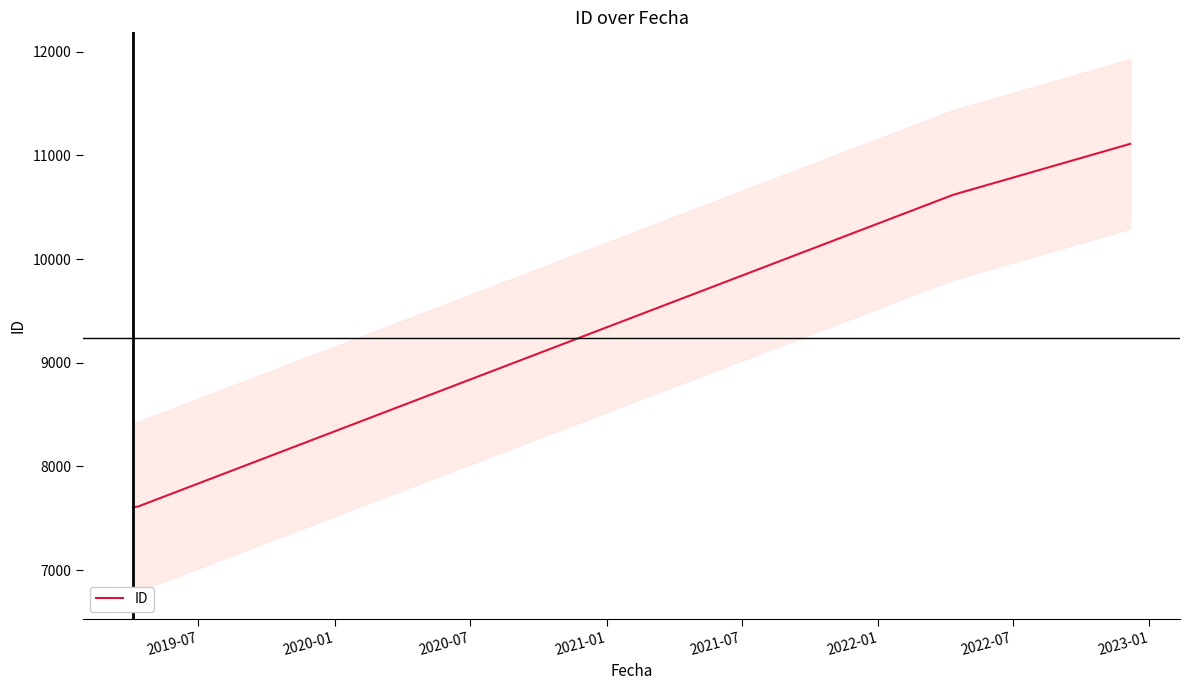

True or false: ID has more than 1 interior local peaks.

False